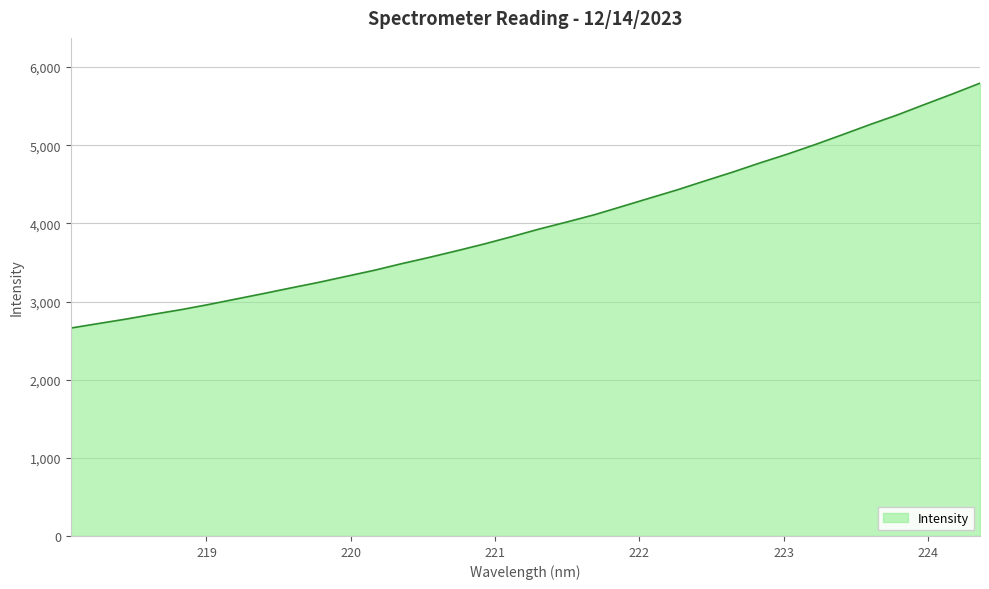

What is the maximum value shown in the chart?

5794.1